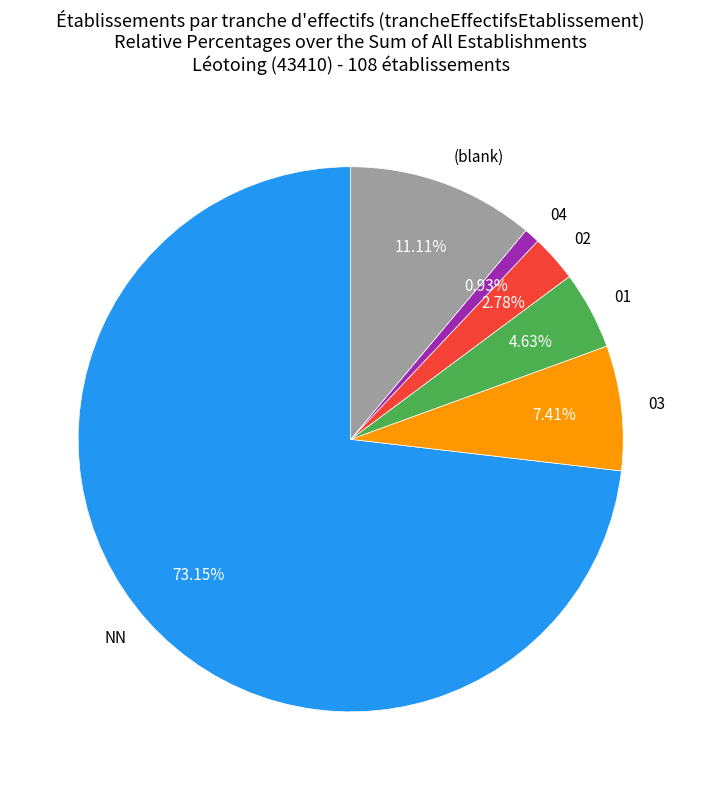

What portion of the pie excludes NN?

26.9%